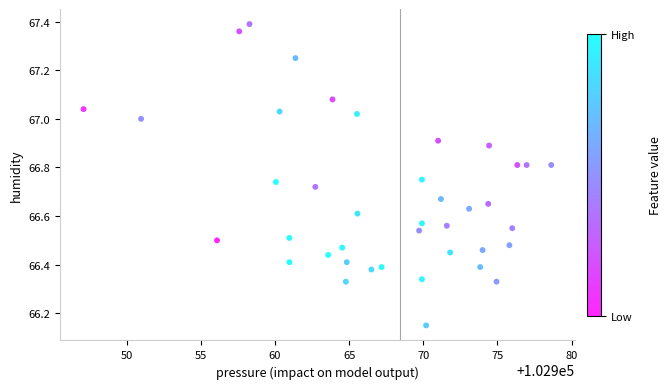

What is the range of Y values (max minus min)?

1.2